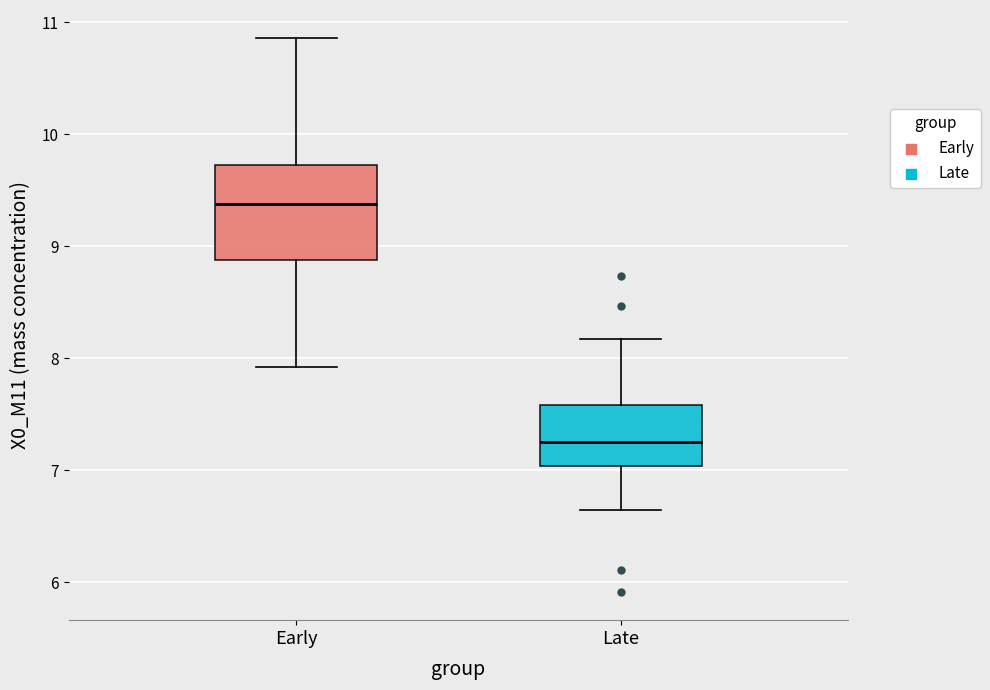

Which box's median line is the lowest?

Late